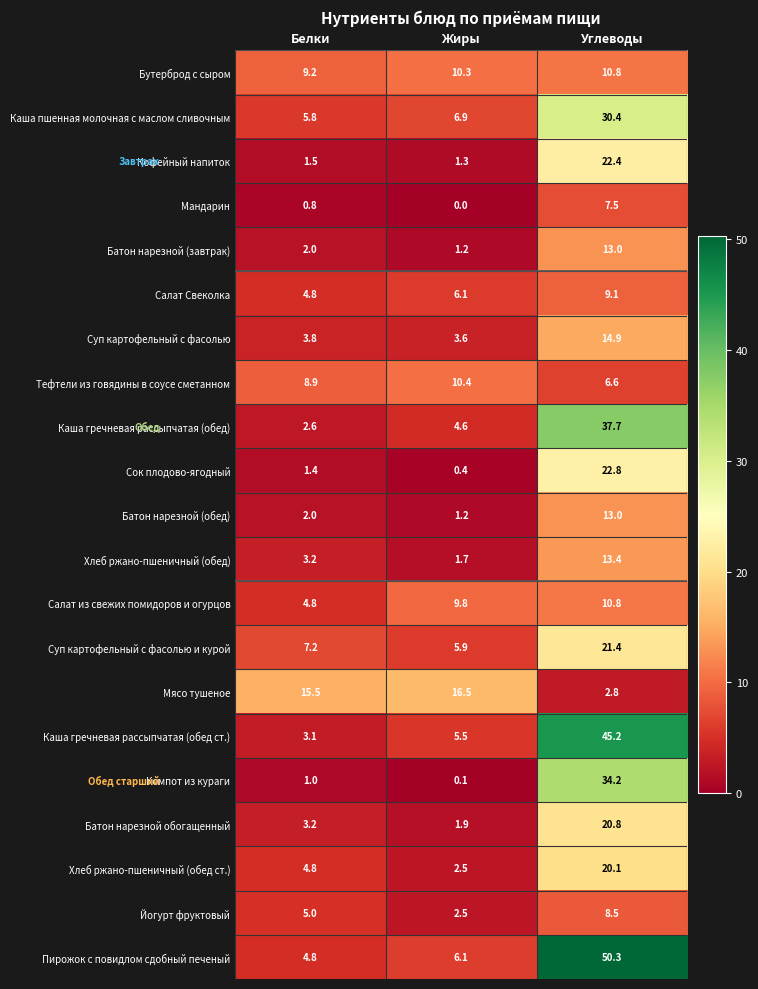

What is the average value of the Кофейный напиток series?

8.4